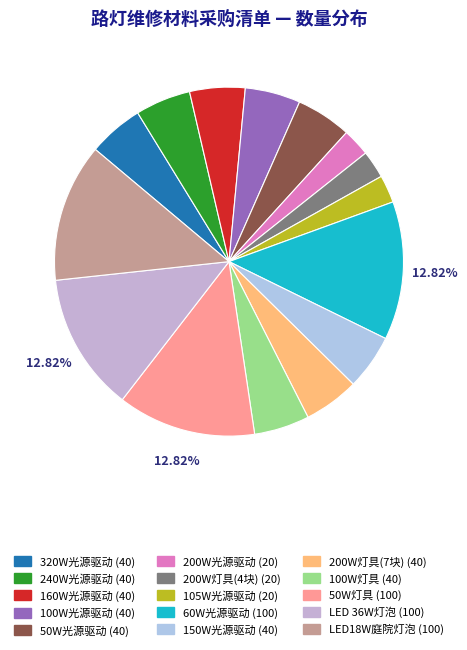

Count the number of slices in the pie.

15